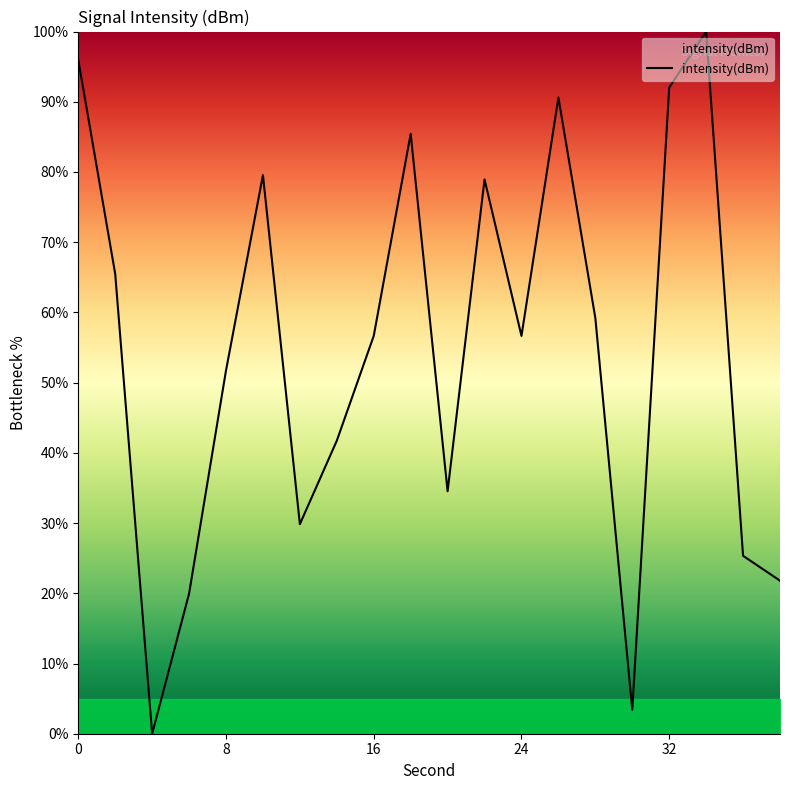

What is the maximum value shown in the chart?

100.0